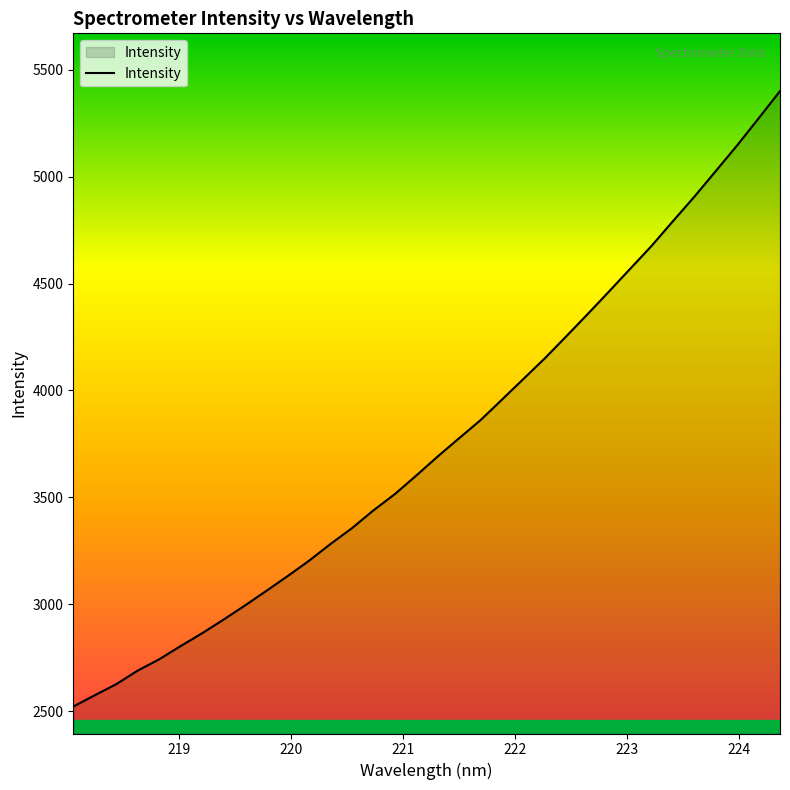

What is the maximum value shown in the chart?

5399.7